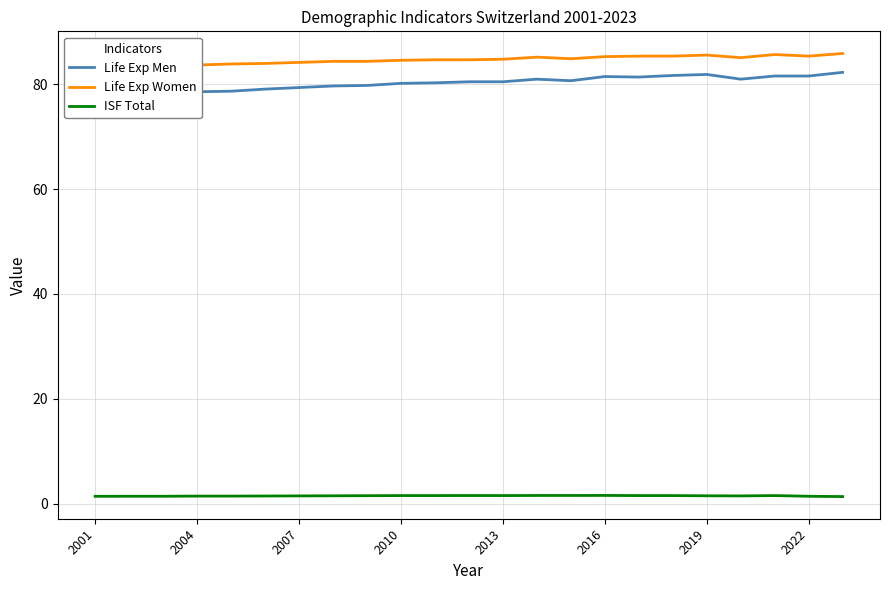

Is it true that ISF Total equals 1.4 at 2001?

True